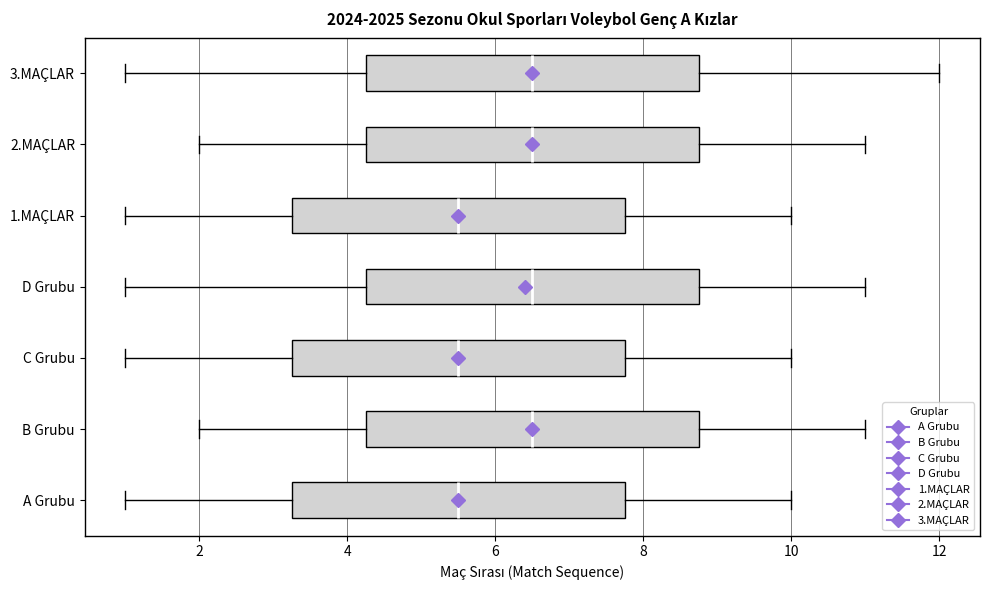

Reading bottom to top, read every box against the x-axis: the position of its median line, the range the box covers, and the ends of its whiskers. The values are not printed on the chart, so give them approximately, as read against the axis.

A Grubu: median 5.6, box 3.2 to 7.8, whiskers 1.0 to 10.0
B Grubu: median 6.6, box 4.2 to 8.8, whiskers 2.0 to 11.0
C Grubu: median 5.6, box 3.2 to 7.8, whiskers 1.0 to 10.0
D Grubu: median 6.6, box 4.2 to 8.8, whiskers 1.0 to 11.0
1.MAÇLAR: median 5.6, box 3.2 to 7.8, whiskers 1.0 to 10.0
2.MAÇLAR: median 6.6, box 4.2 to 8.8, whiskers 2.0 to 11.0
3.MAÇLAR: median 6.6, box 4.2 to 8.8, whiskers 1.0 to 12.0